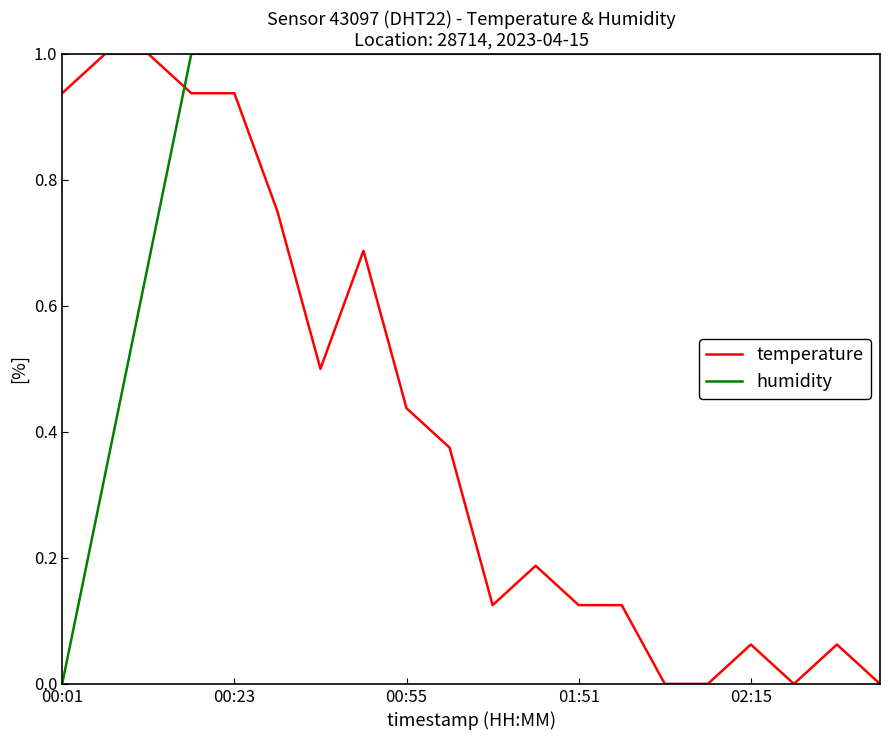

List the series in order of their overall mean, lowest first.

temperature, humidity